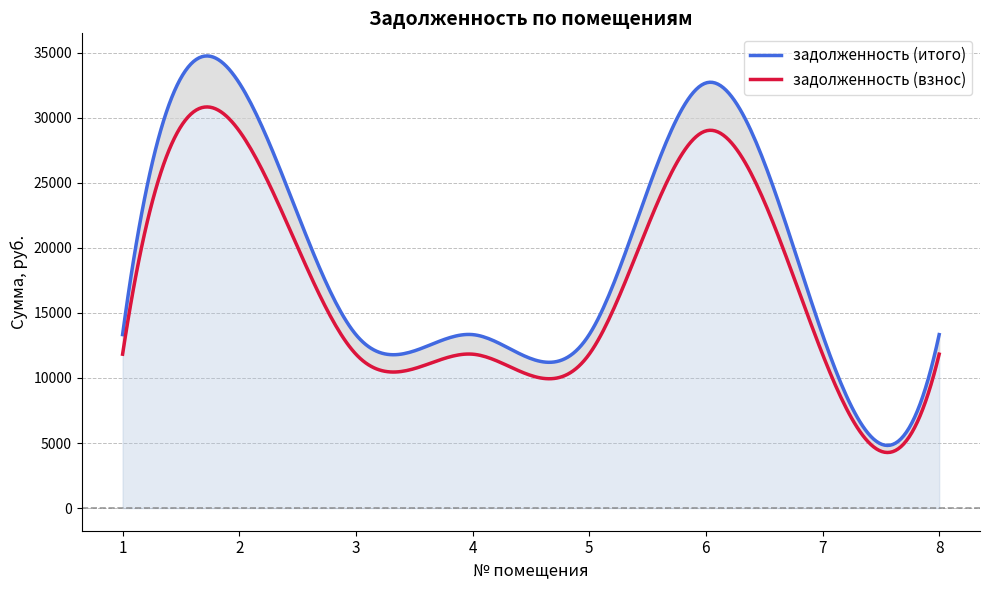

True or false: задолженность (взнос) and задолженность (итого) intersect in this chart.

False